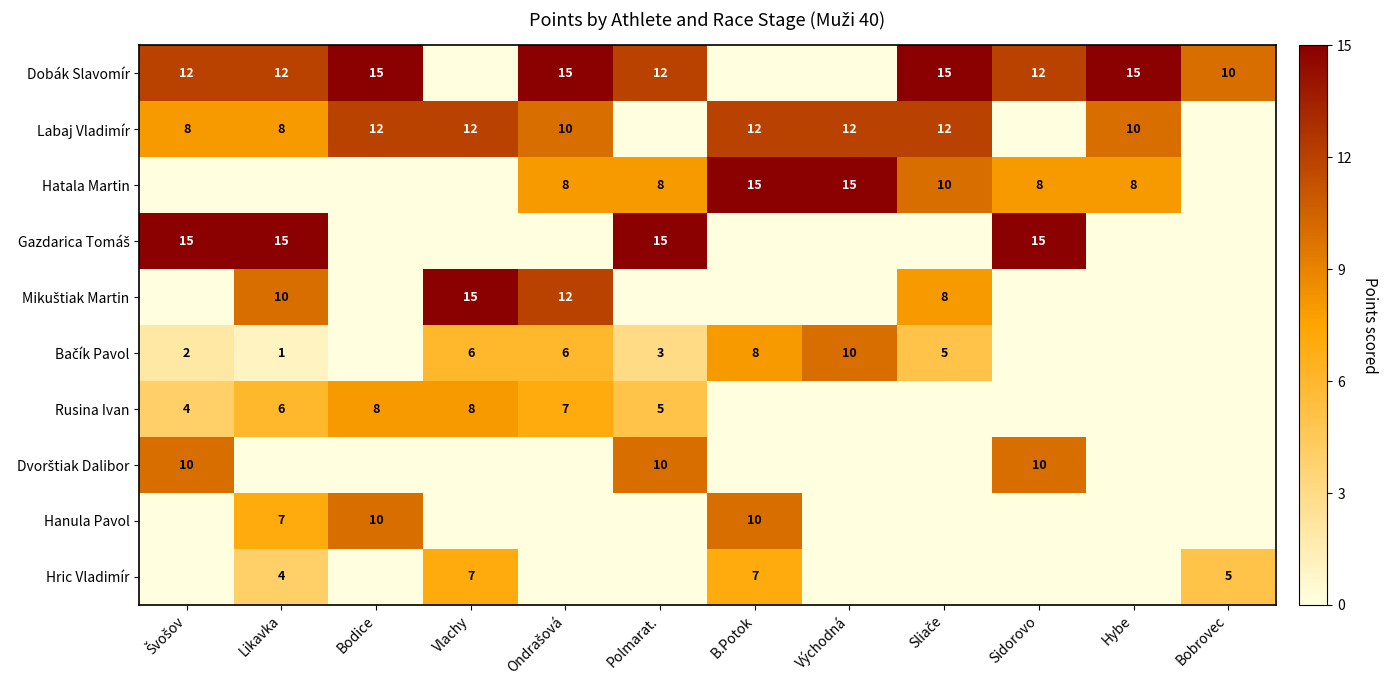

Is it true that Rusina Ivan equals 3 at Vlachy?

False